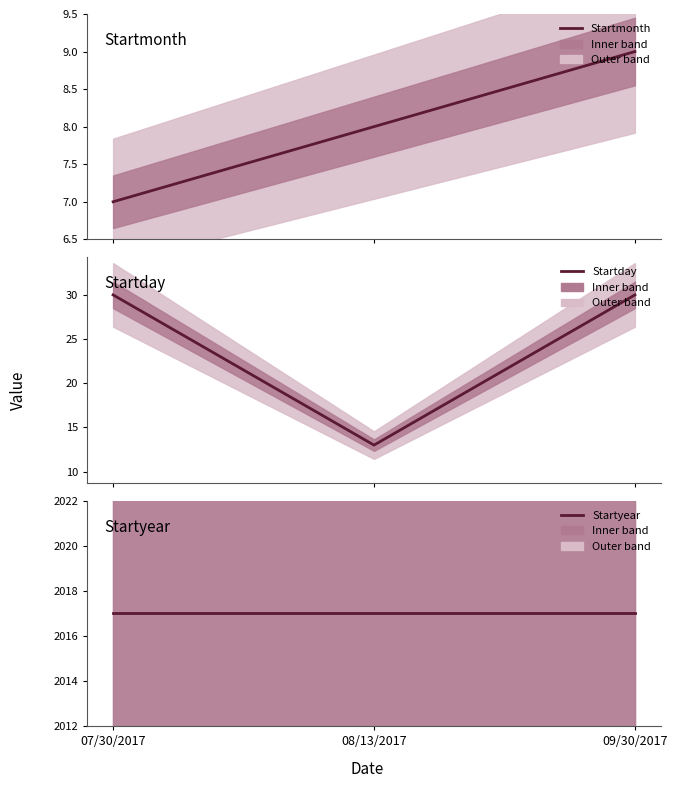

At how many categories does at least one series exceed 37?

3